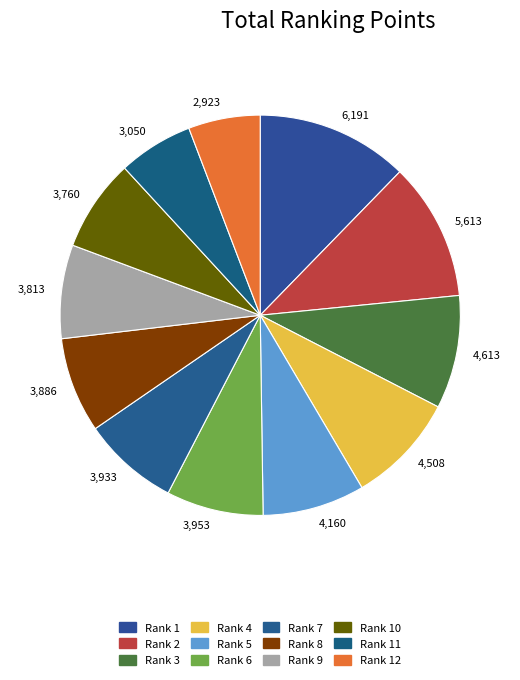

Is it true that 4,160 is 1% of the pie?

False